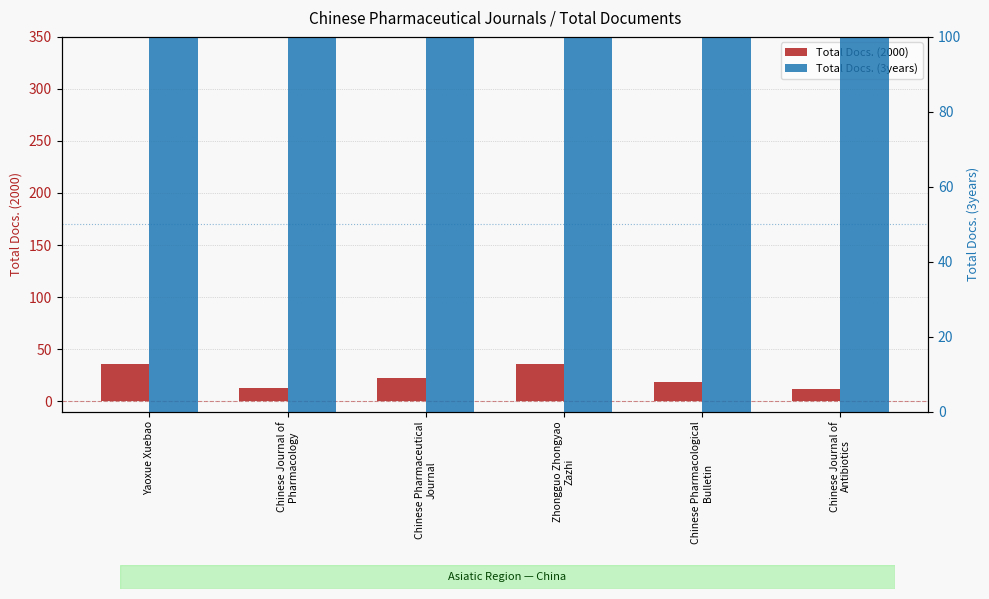

What are all the series names shown in the legend?

Total Docs. (2000), Total Docs. (3years)